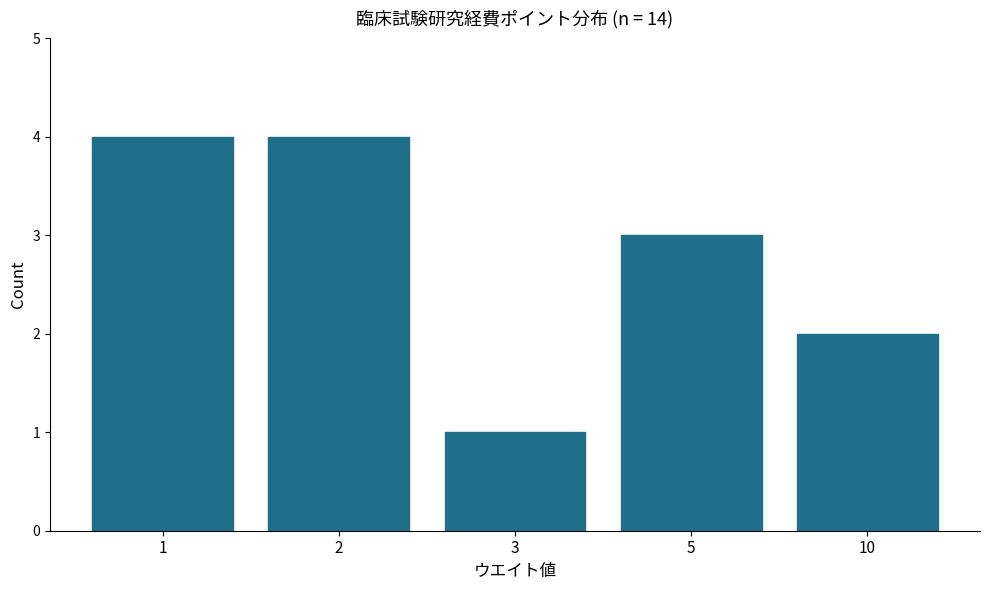

Reading left to right, transcribe all the data shown in this chart.

4	4	1	3	2